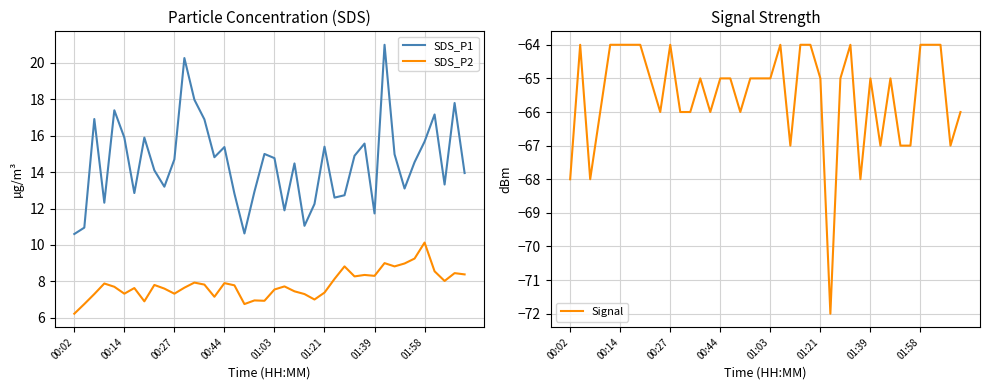

What is the maximum value for Signal?

-64